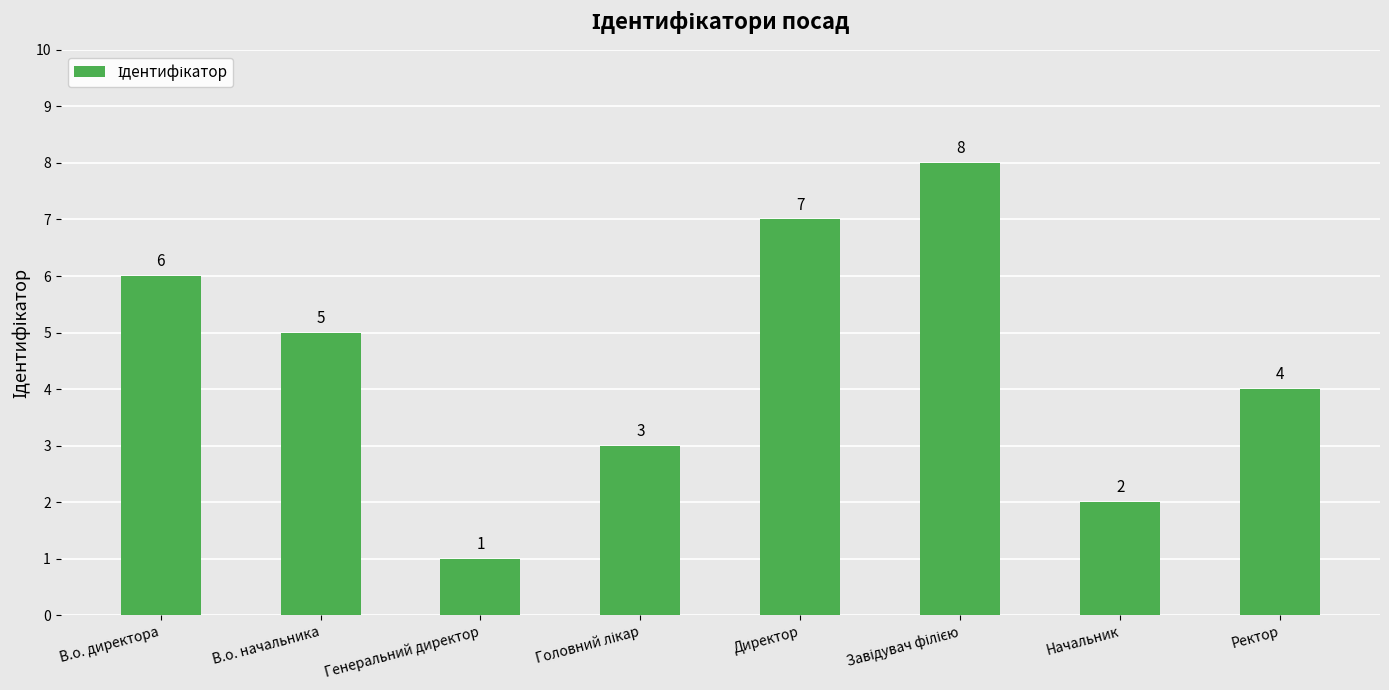

What is the label of the 8th bar from the left?

Ректор